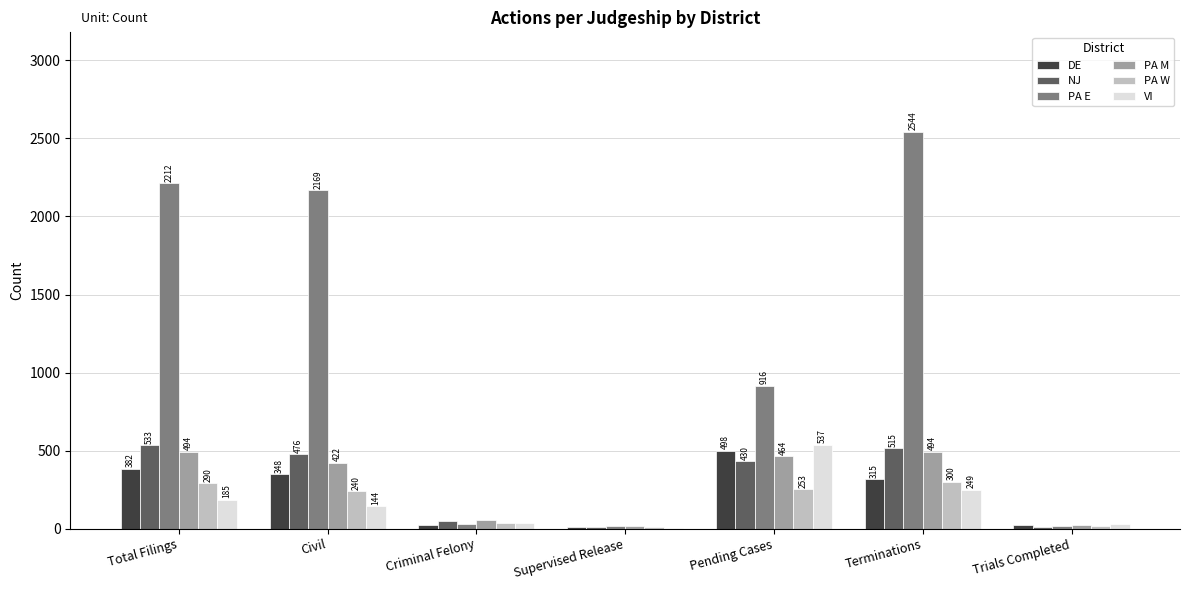

Which series has the widest spread of values?

PA E